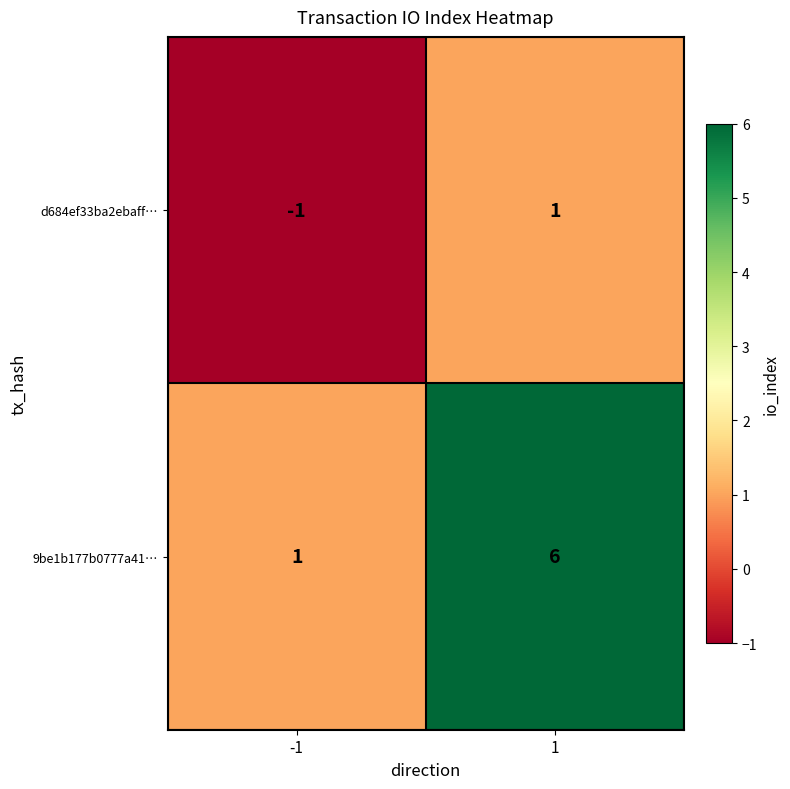

Reading left to right, what are all the values shown in this chart?

d684ef33ba2ebaff…: -1	1
9be1b177b0777a41…: 1	6